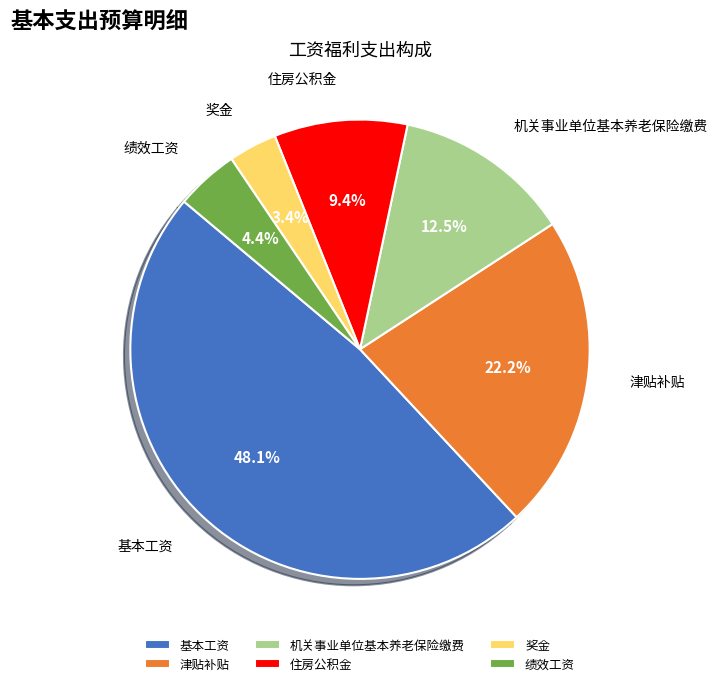

Is 绩效工资 the majority of the pie?

No